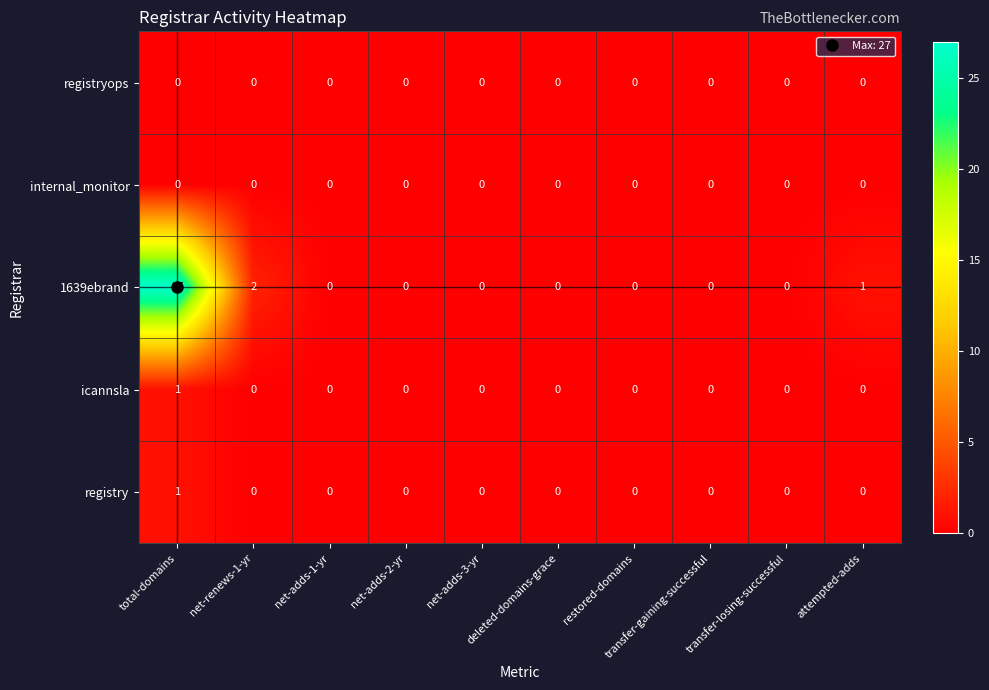

What is the difference between the maximum and minimum values in the 1639ebrand series?

27